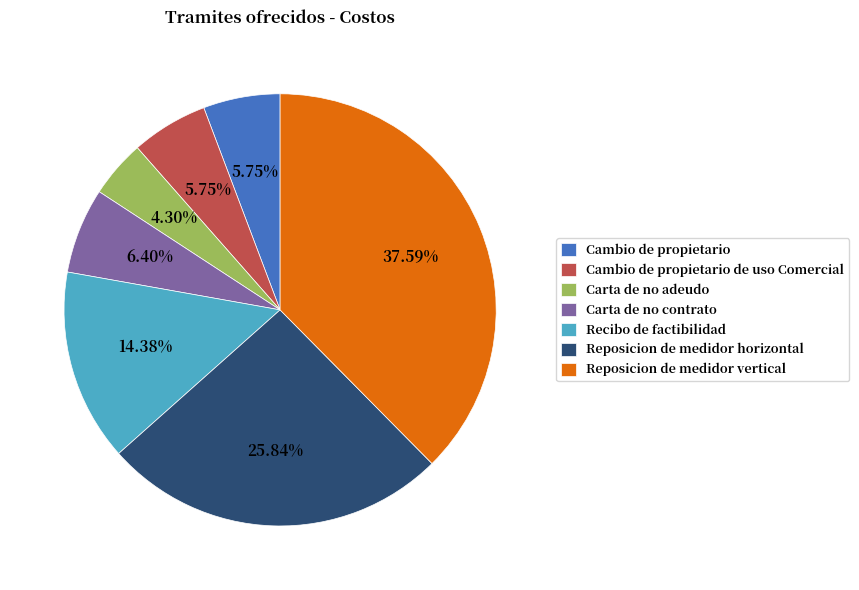

Approximately how many times larger is the value at Carta de no contrato compared to Carta de no adeudo?

1.5